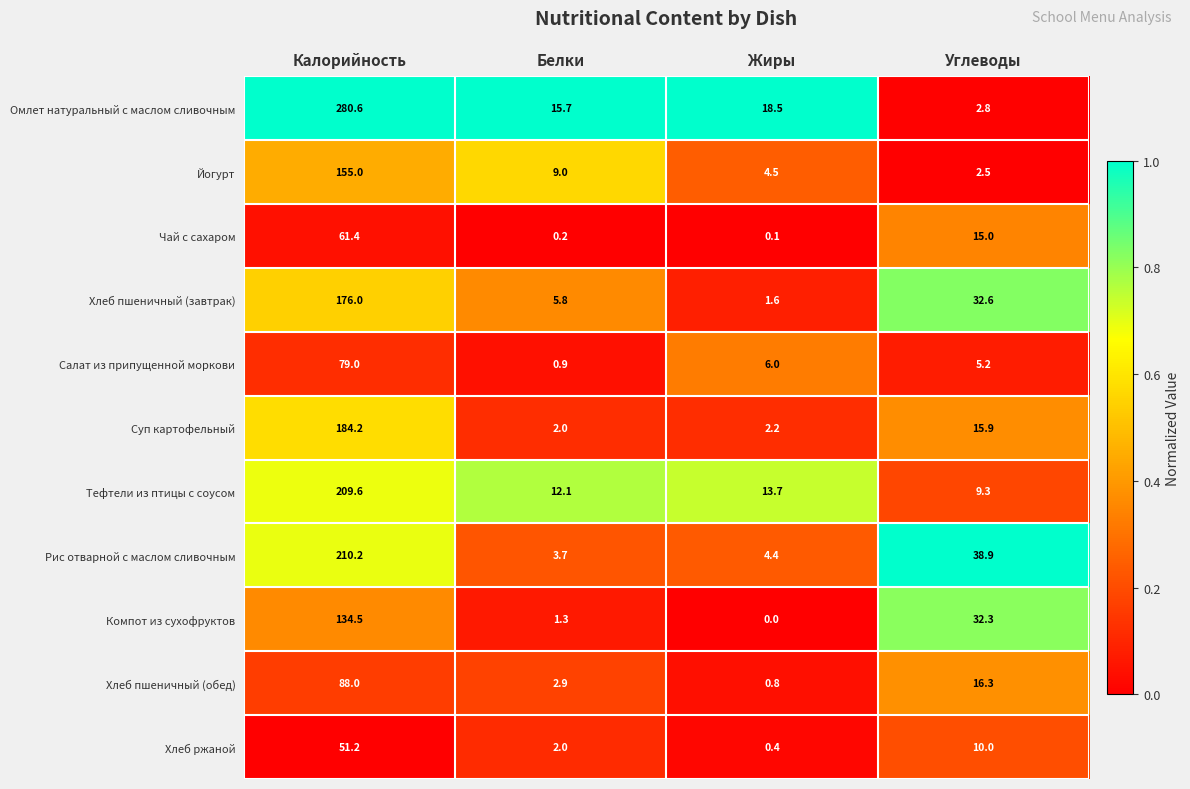

At which category does the chart reach its minimum across all series?

Жиры